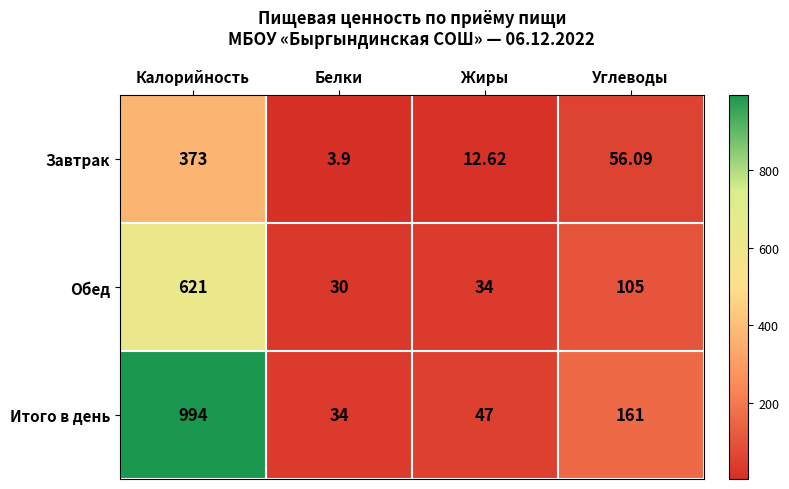

List the series in order of their overall mean, highest first.

Итого в день, Обед, Завтрак